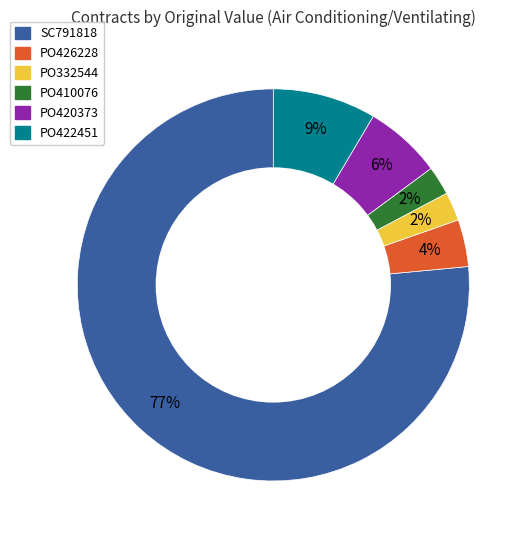

Does any single category account for the majority?

Yes